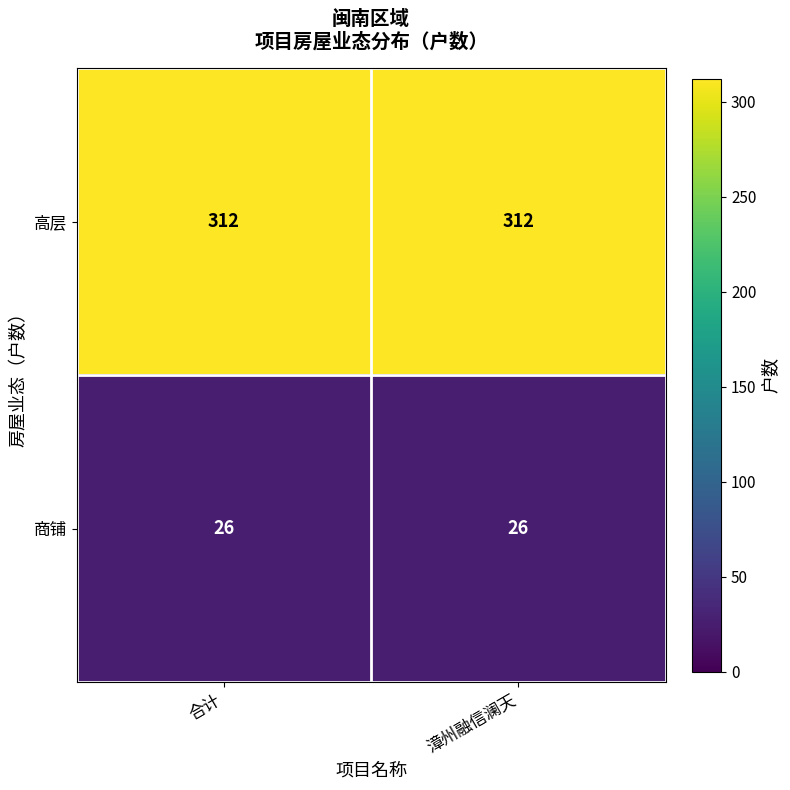

The 高层 series shows 452 at 漳州融信澜天. True or false?

False